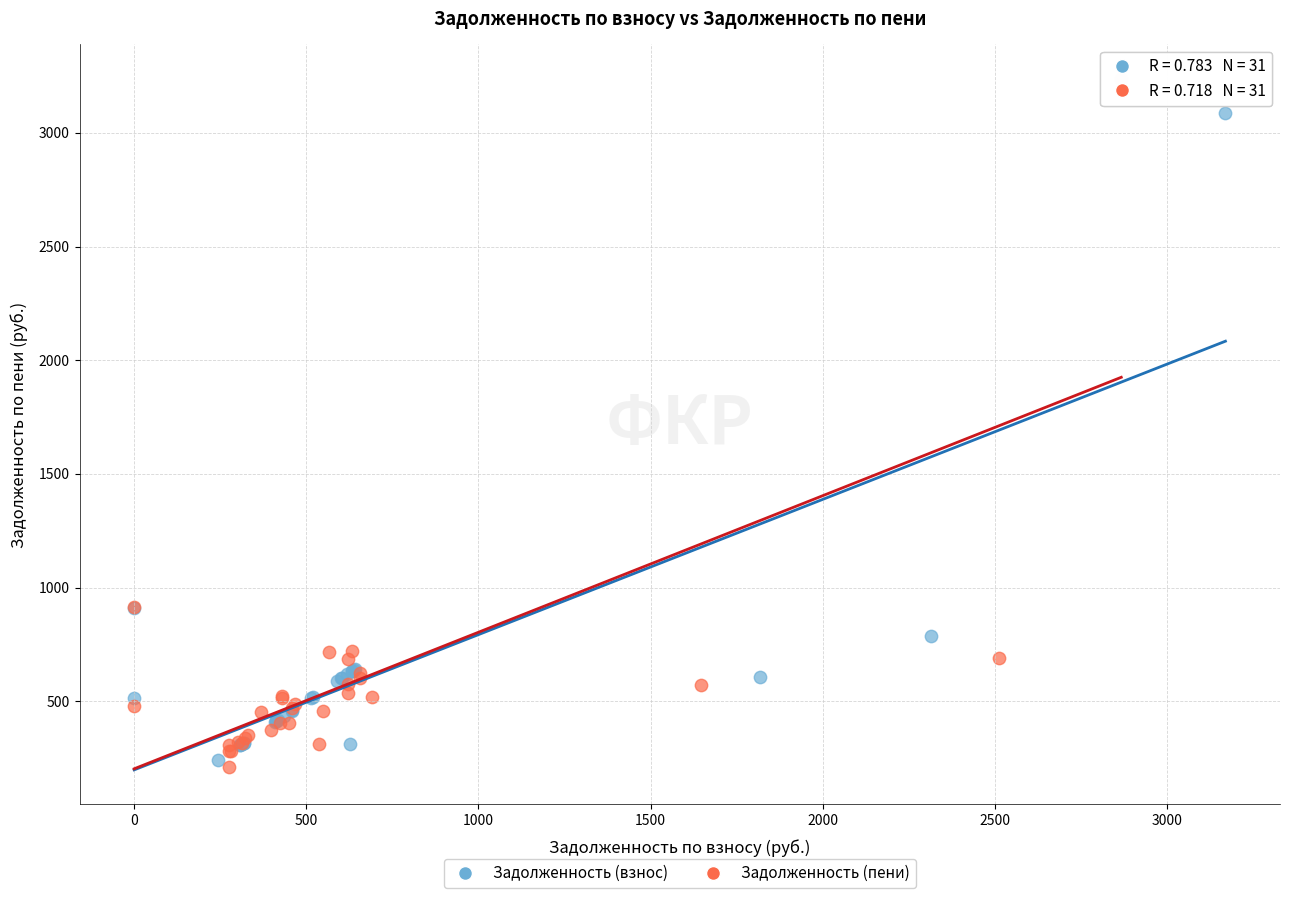

Which series contains the highest Y value?

Задолженность (пени)